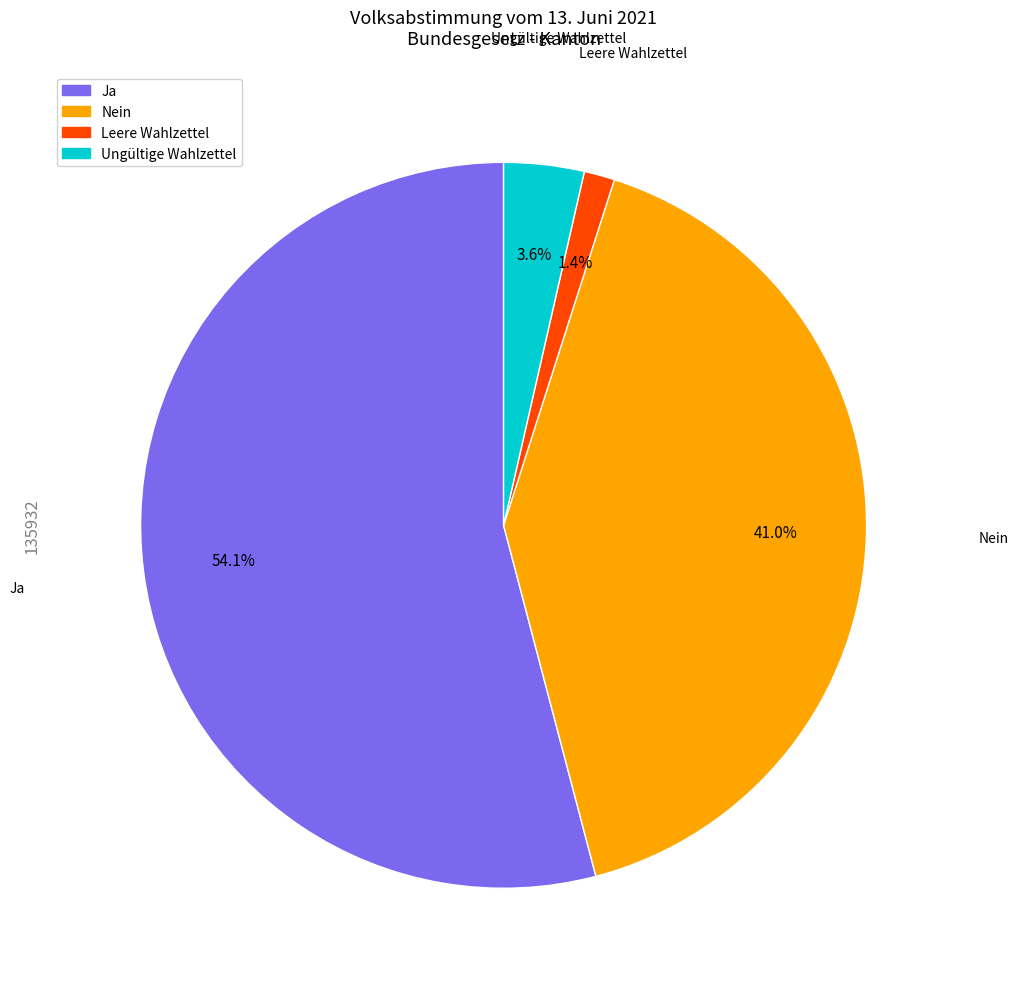

To the nearest percent, what is the difference between the Leere Wahlzettel and Nein slice percentages?

40%